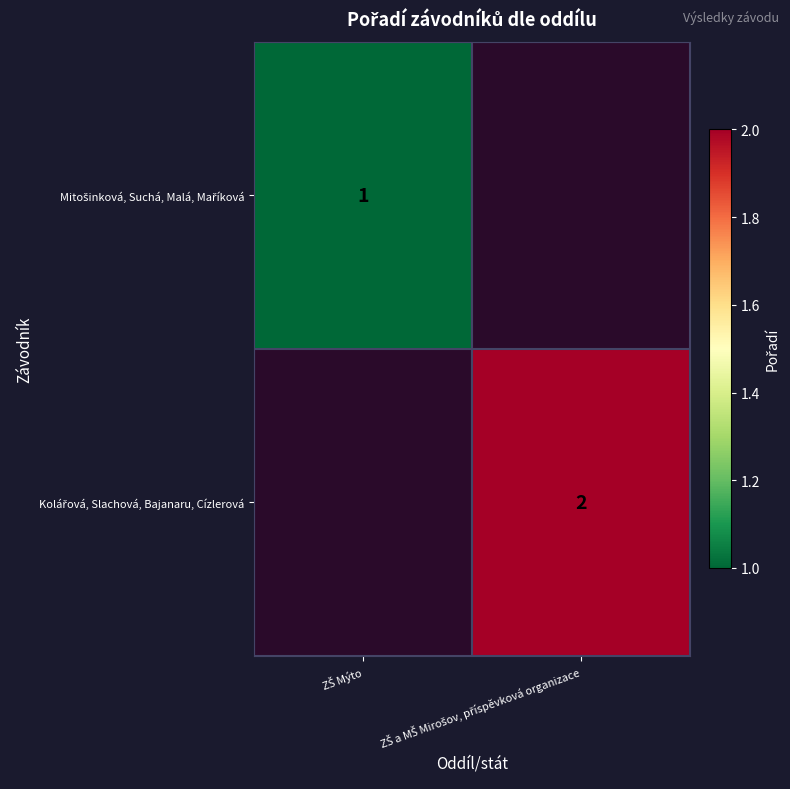

The Kolářová, Slachová, Bajanaru, Cízlerová series shows 3.0 at ZŠ a MŠ Mirošov, příspěvková organizace. True or false?

False